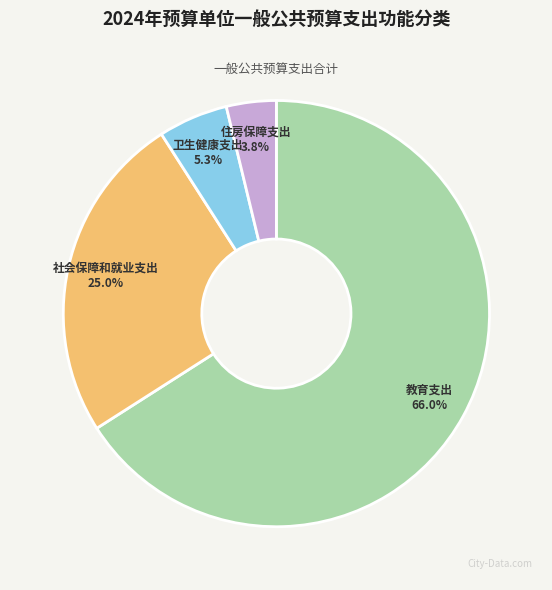

Between 教育支出 and 卫生健康支出, which is larger?

教育支出